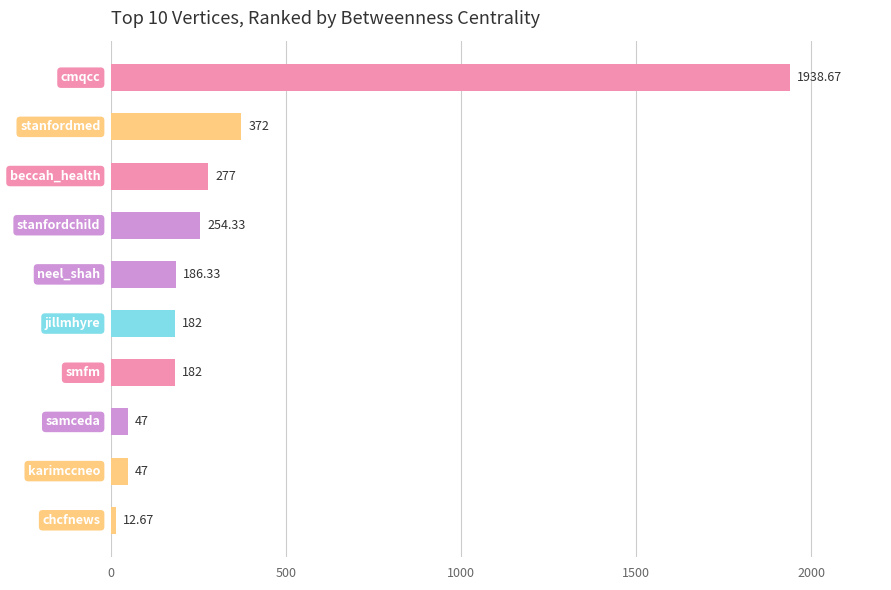

What is the difference between the maximum and minimum values?

1926.0